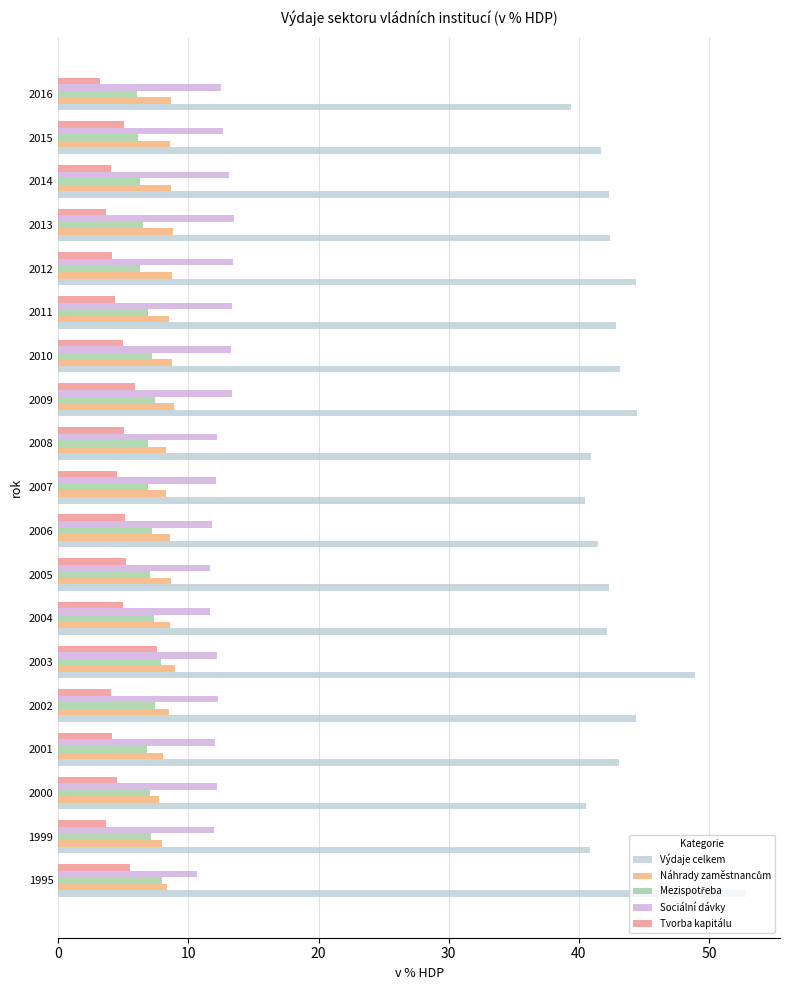

Is it true that Tvorba kapitálu equals 3.5 at 2009?

False